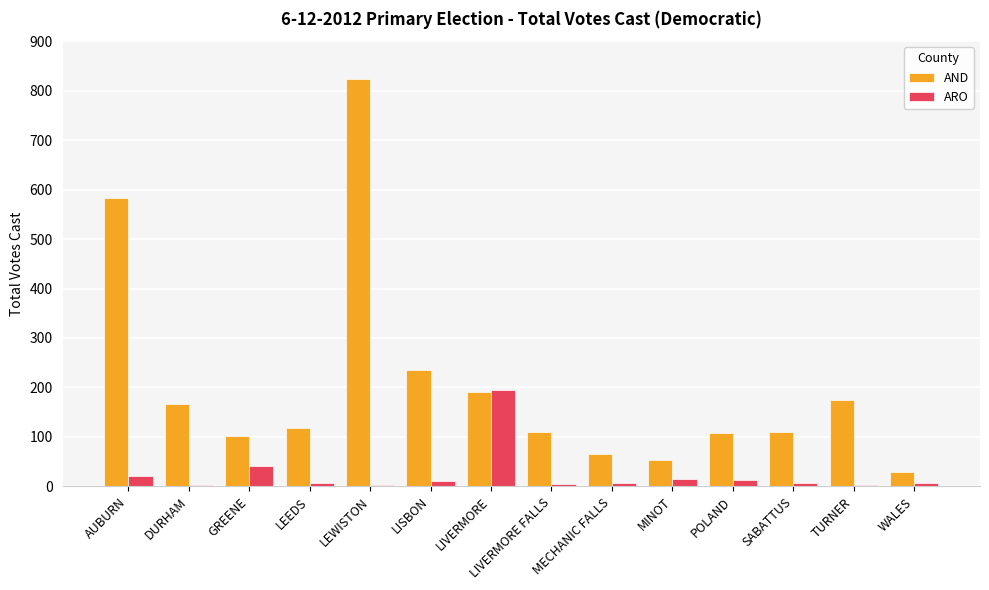

How many data points does each series have?

14